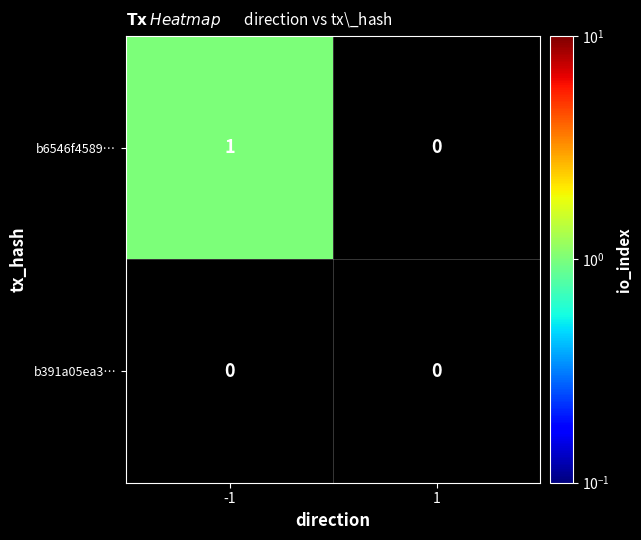

How many values in b6546f4589… are above zero?

1